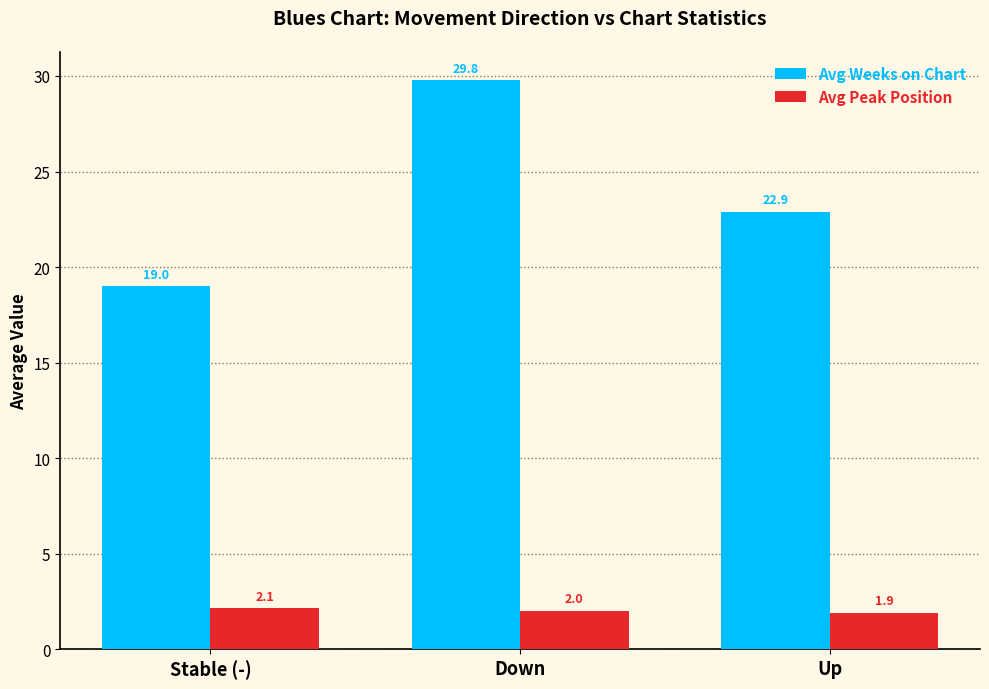

What is the minimum value shown in the chart?

1.9